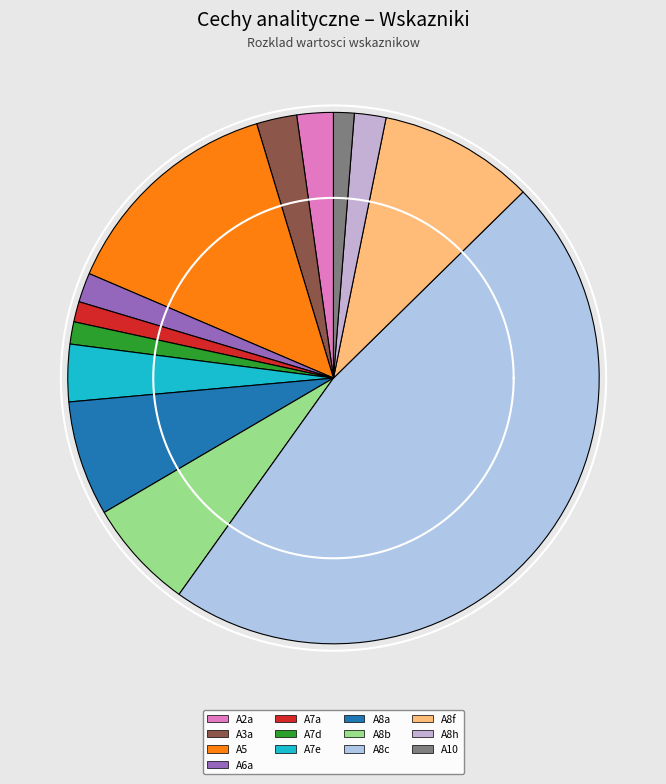

Between A5 and A8c, which is larger?

A8c